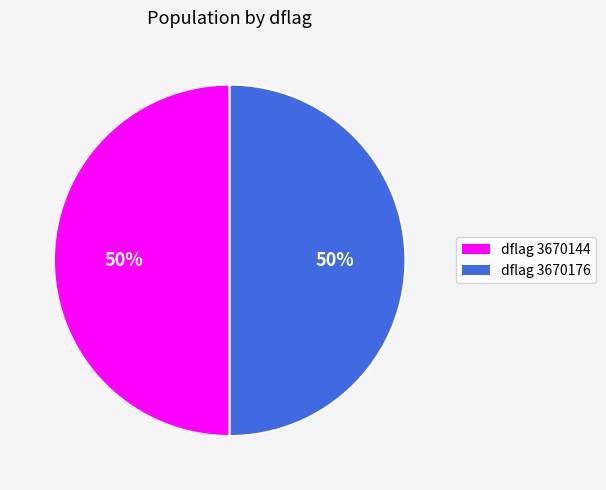

Combined, do dflag 3670176 and dflag 3670144 account for over 50%?

Yes